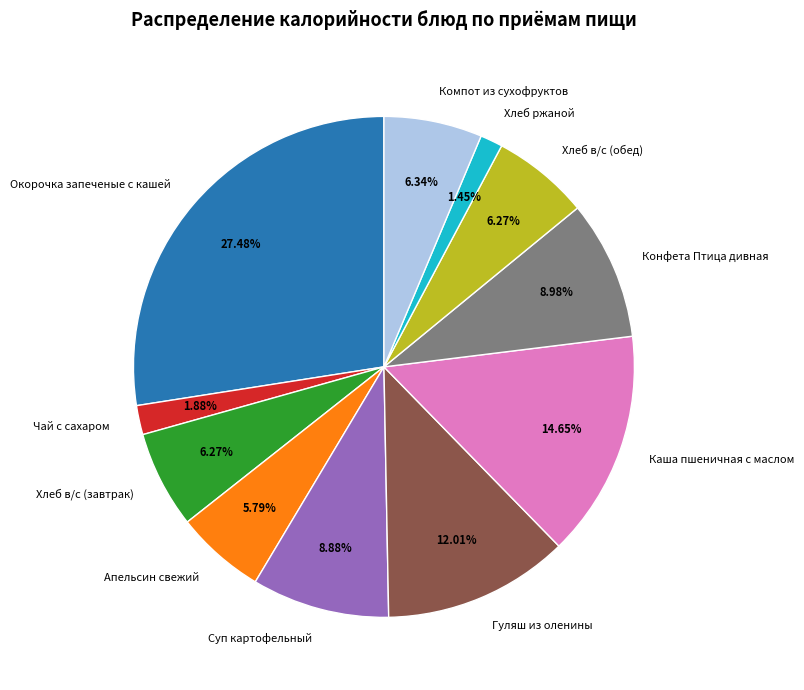

Combined, what portion of the pie is Компот из сухофруктов and Суп картофельный?

15.2%